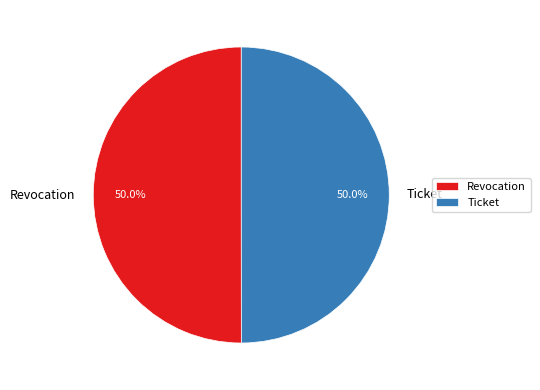

How much of the chart is everything except Ticket?

50.0%